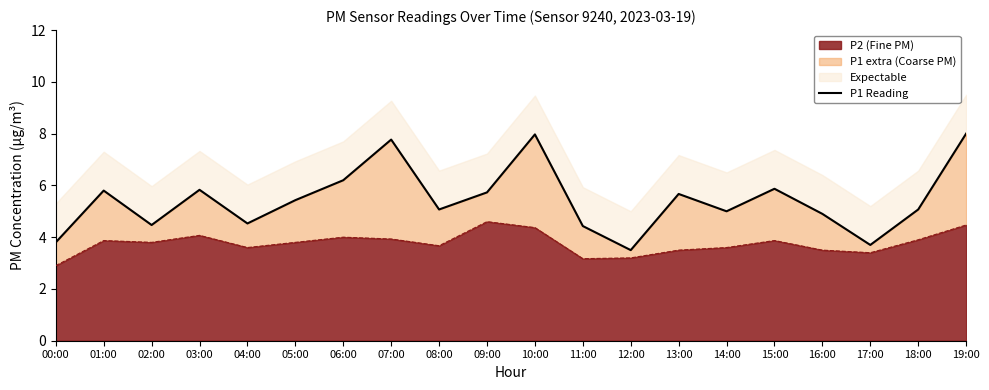

Which label corresponds to the smallest value in the chart?

12:00